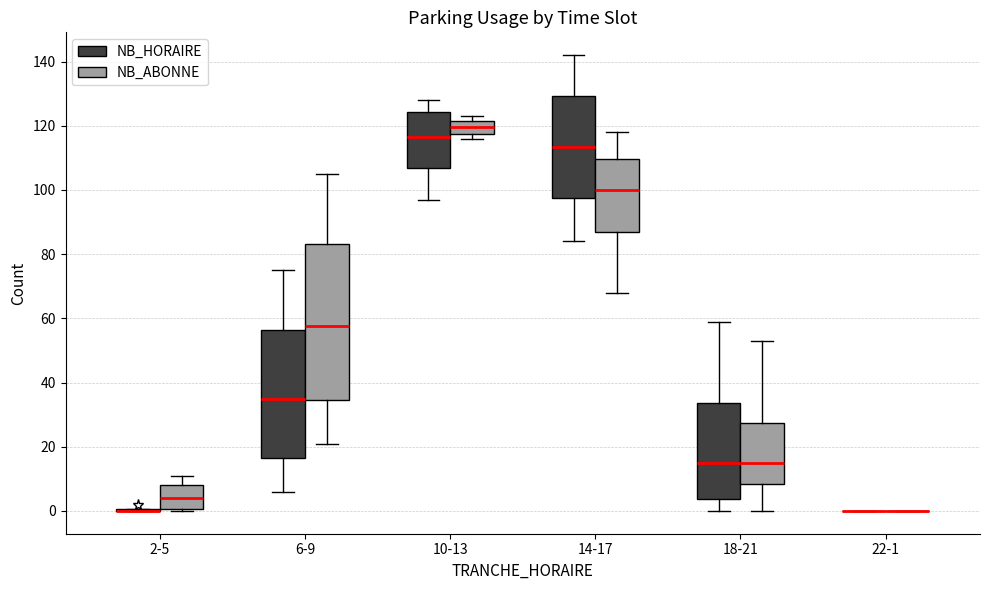

Reading left to right, transcribe this box plot: for each box, give where its median line is, the range the box spans, and where its two whiskers end, as read against the y-axis. The values are not printed on the chart, so give them approximately, as read against the axis.

2-5 (NB_HORAIRE): box collapsed to a line at 0, whiskers 0 to 0
2-5 (NB_ABONNE): median 4, box 0 to 8, whiskers 0 (just below the box's lower edge) to 12
6-9 (NB_HORAIRE): median 36, box 16 to 56, whiskers 6 to 76
6-9 (NB_ABONNE): median 58, box 34 to 84, whiskers 22 to 106
10-13 (NB_HORAIRE): median 116, box 106 to 124, whiskers 98 to 128
10-13 (NB_ABONNE): median 120, box 118 to 122, whiskers 116 to 124
14-17 (NB_HORAIRE): median 114, box 98 to 130, whiskers 84 to 142
14-17 (NB_ABONNE): median 100, box 86 to 110, whiskers 68 to 118
18-21 (NB_HORAIRE): median 16, box 4 to 34, whiskers 0 to 60
18-21 (NB_ABONNE): median 16, box 8 to 28, whiskers 0 to 54
22-1 (NB_HORAIRE): box collapsed to a line at 0, whiskers 0 to 0
22-1 (NB_ABONNE): box collapsed to a line at 0, whiskers 0 to 0